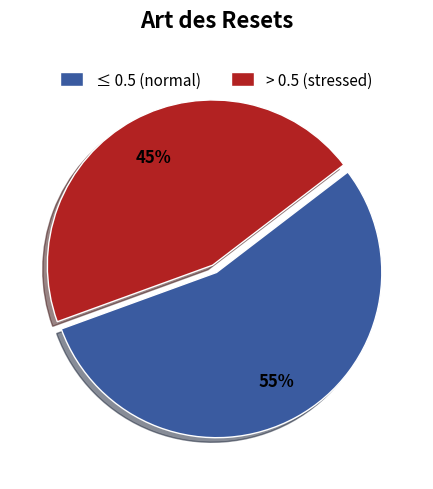

What is the largest slice in the pie chart?

≤ 0.5 (normal)